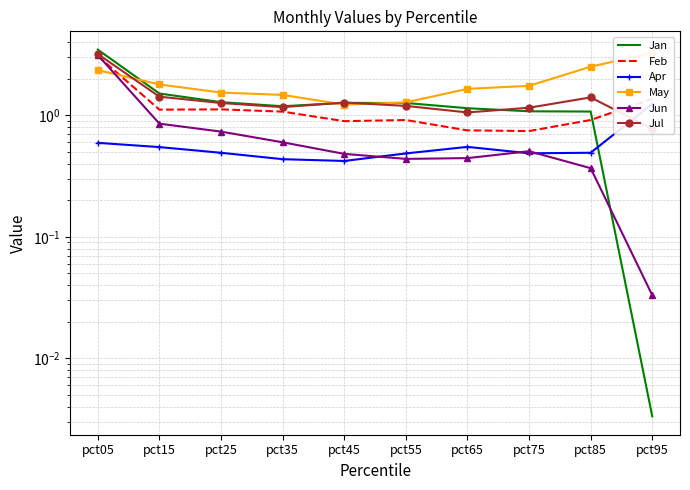

How many times do Jun and Jan cross each other?

1